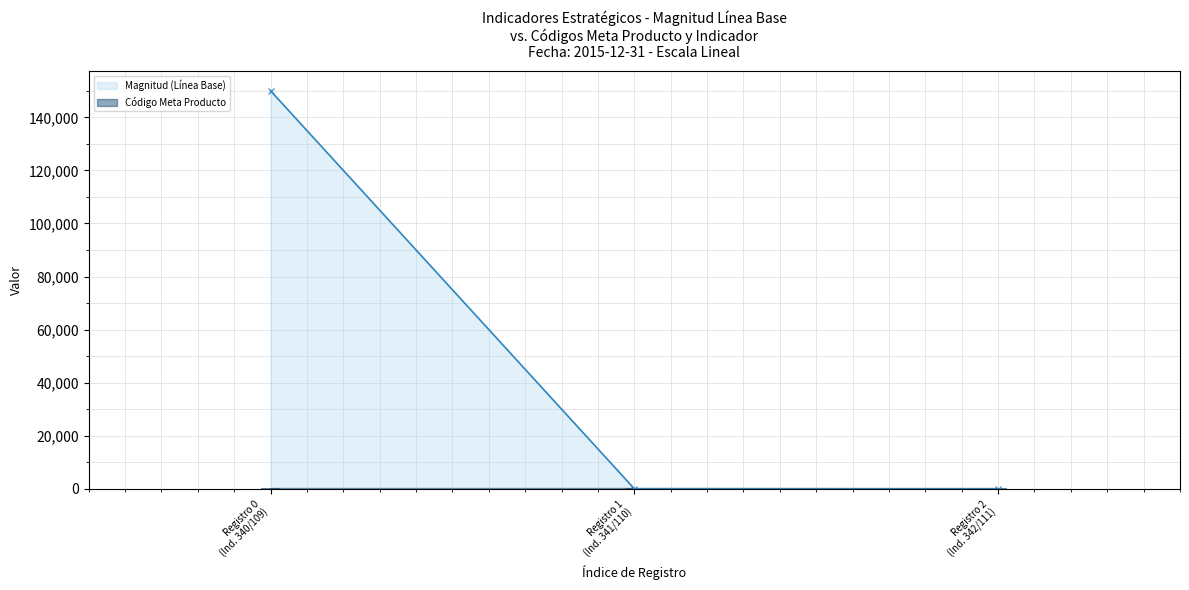

The Código Meta Producto series shows 341 at Registro 1
(Ind. 341/110). True or false?

True